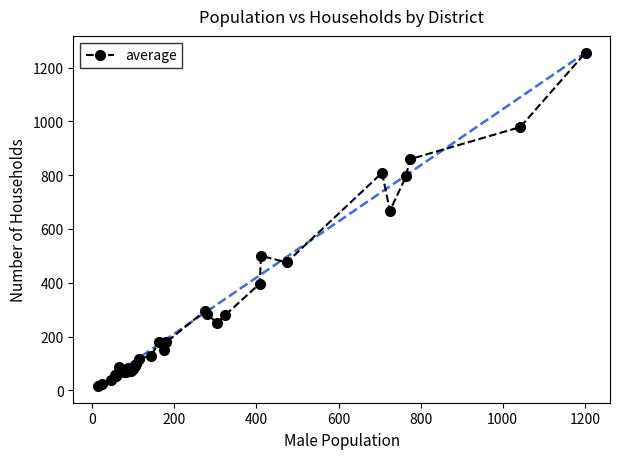

What is the greatest value displayed?

1256